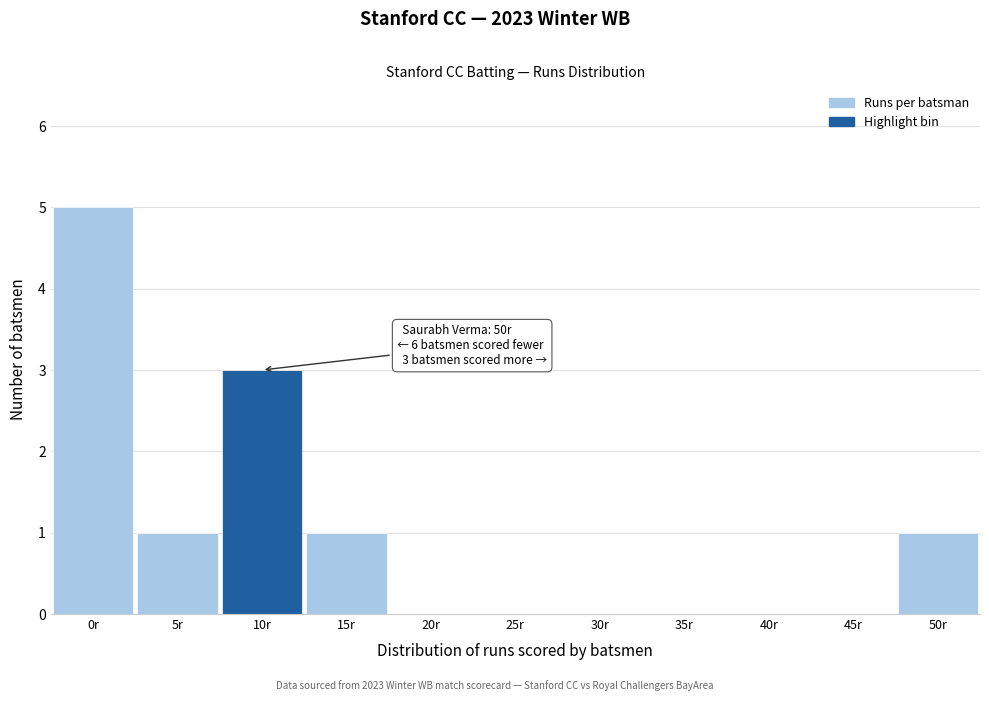

Reading left to right, list all the values displayed in this chart.

0r=5	5r=1	10r=3	15r=1	20r=0	25r=0	30r=0	35r=0	40r=0	45r=0	50r=1